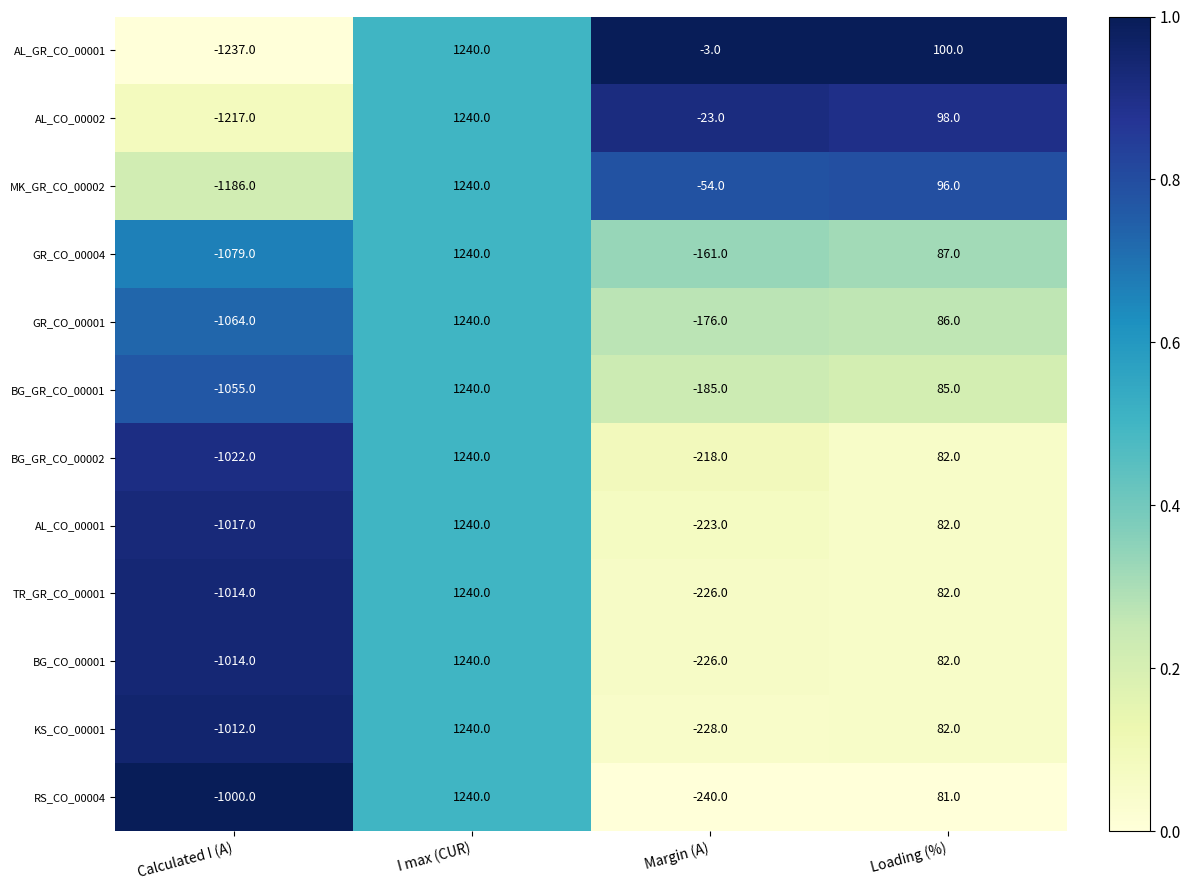

What is the approximate value of TR_GR_CO_00001 at Calculated I (A), to the nearest 50?

-1000